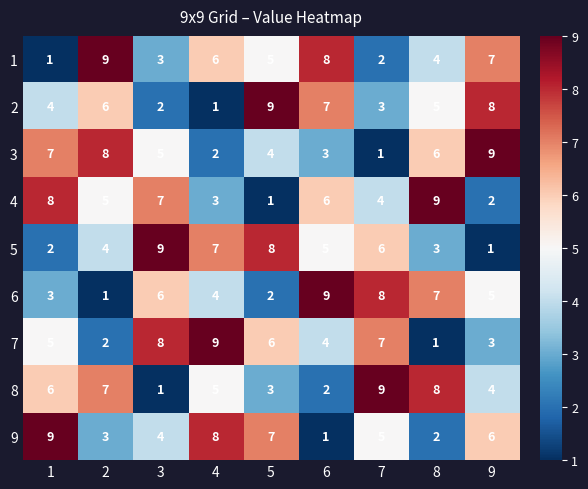

Between 2 and 4, which series saw the biggest shift?

7